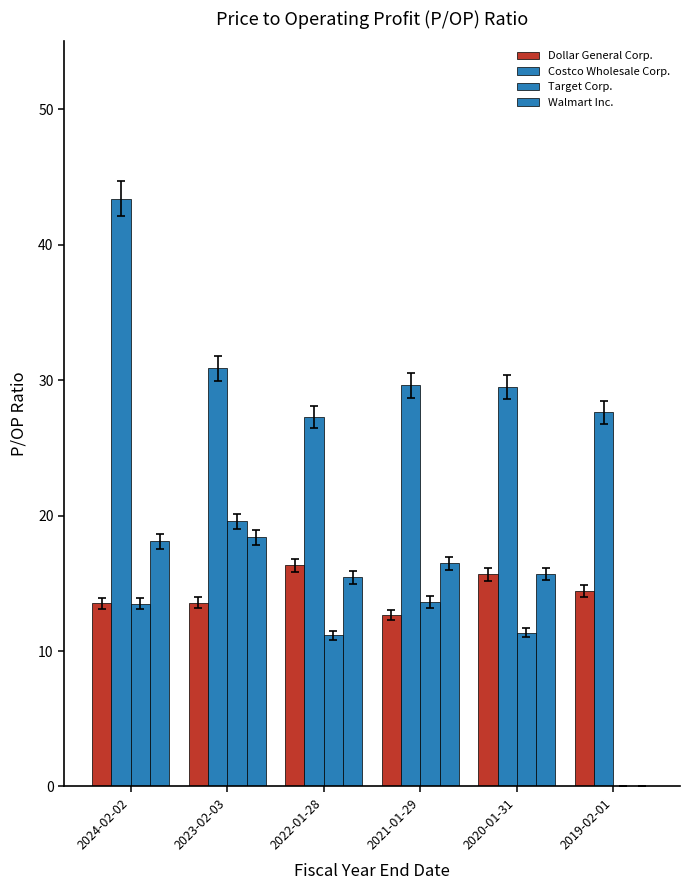

At which label is Walmart Inc. closest to 9?

2022-01-28